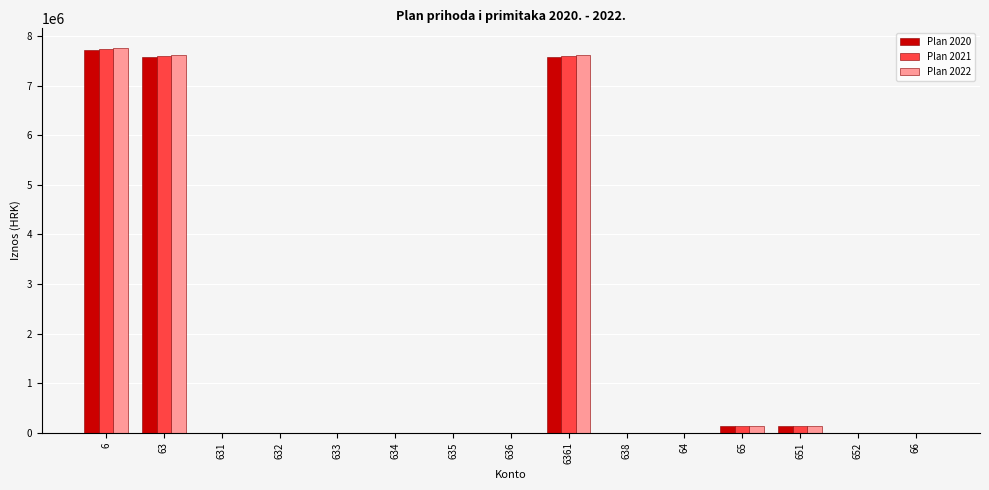

What is the greatest value displayed?

7767998